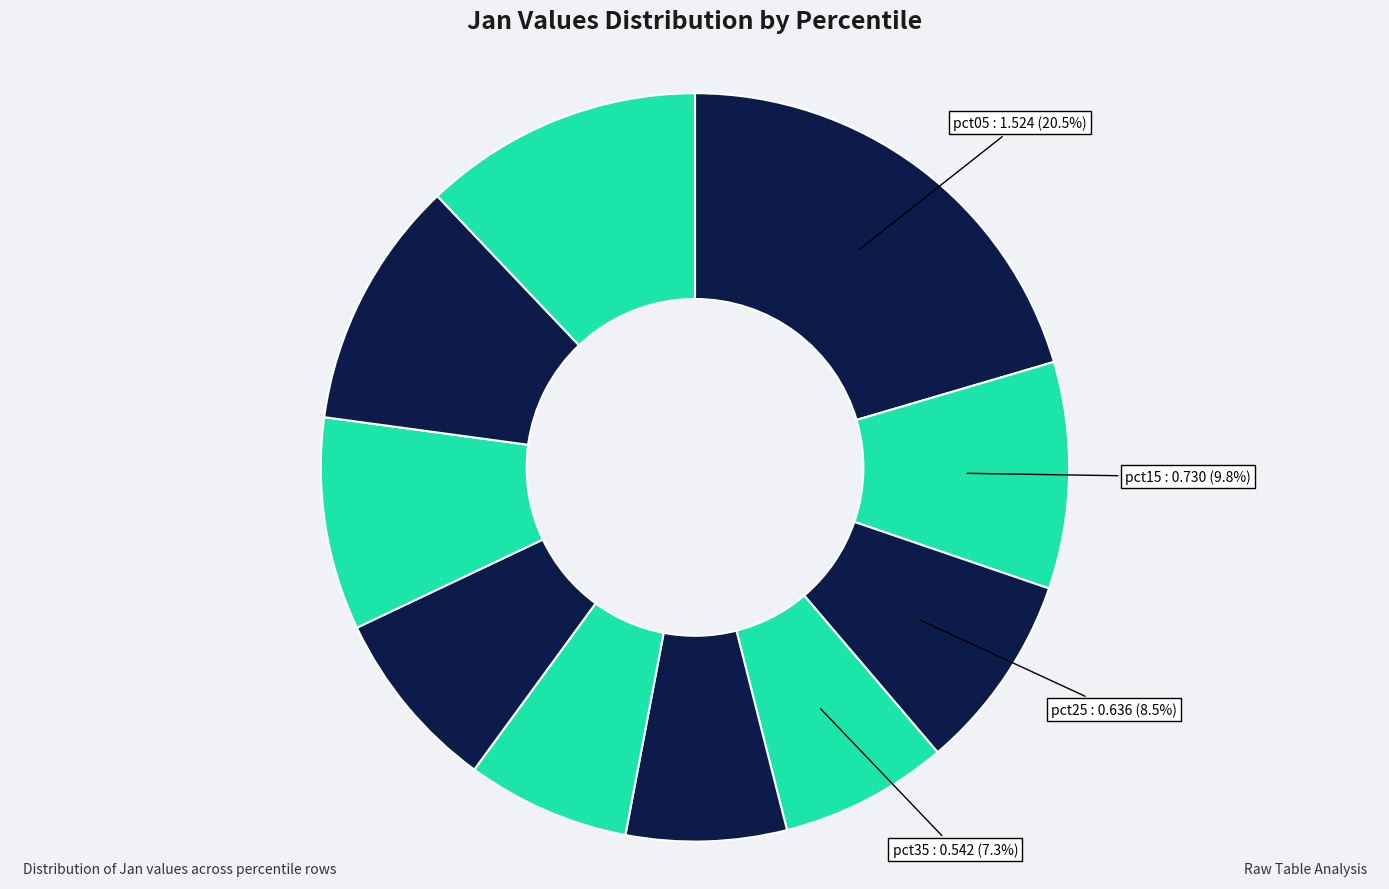

How many segments does this pie chart have?

10